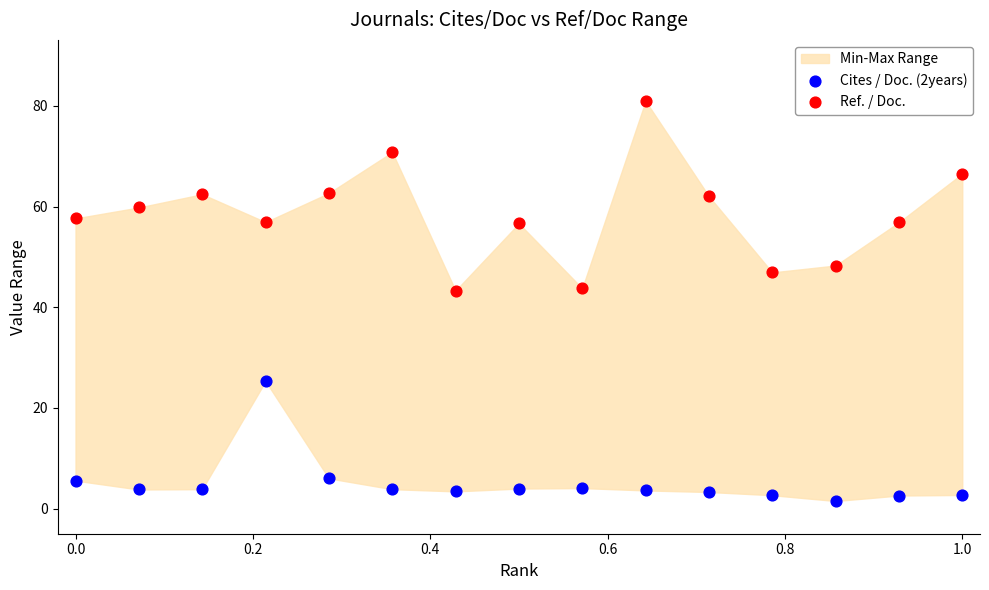

Which series reaches the maximum Y coordinate?

Ref. / Doc.